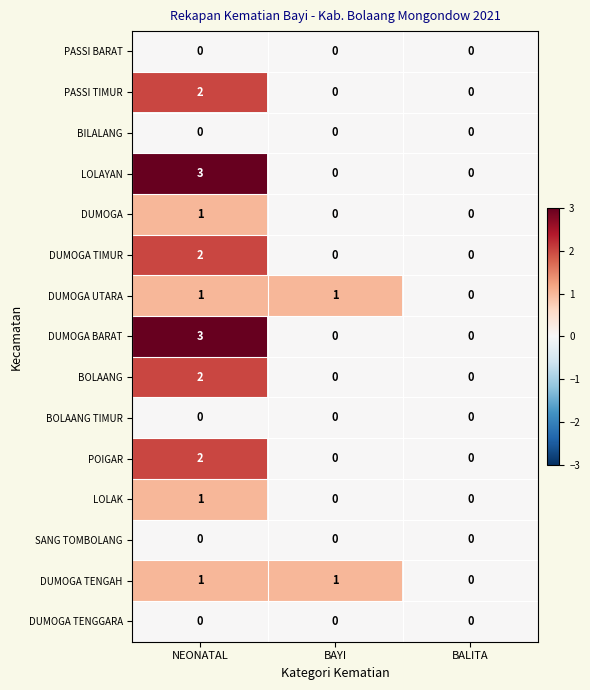

At which label does DUMOGA reach its peak?

NEONATAL